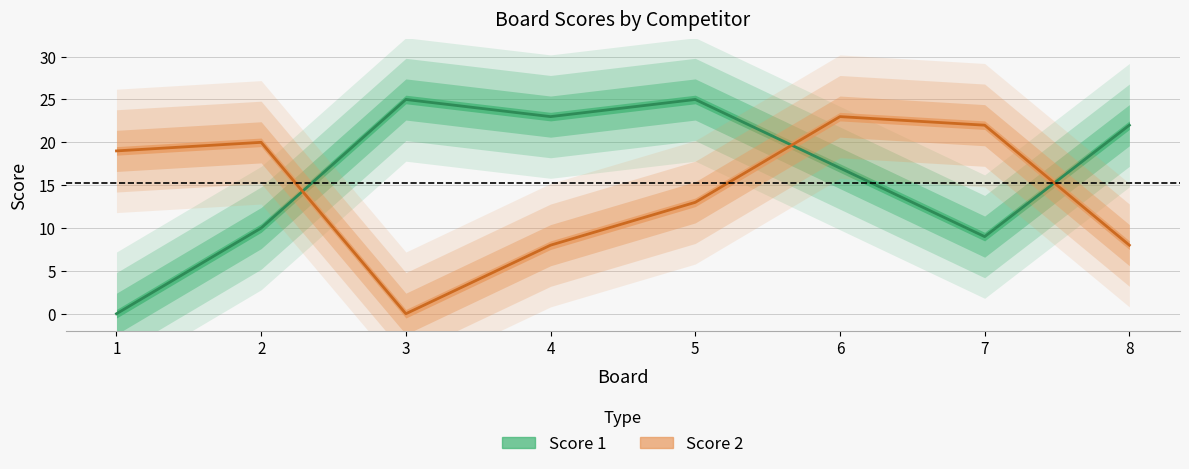

How many data points in Score 2 are above 19?

3